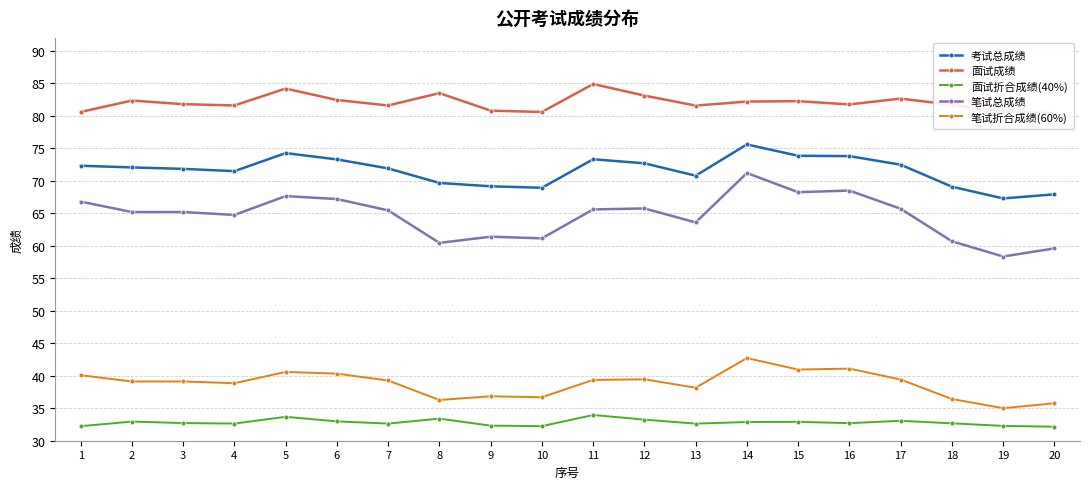

What is the minimum value shown in the chart?

32.2